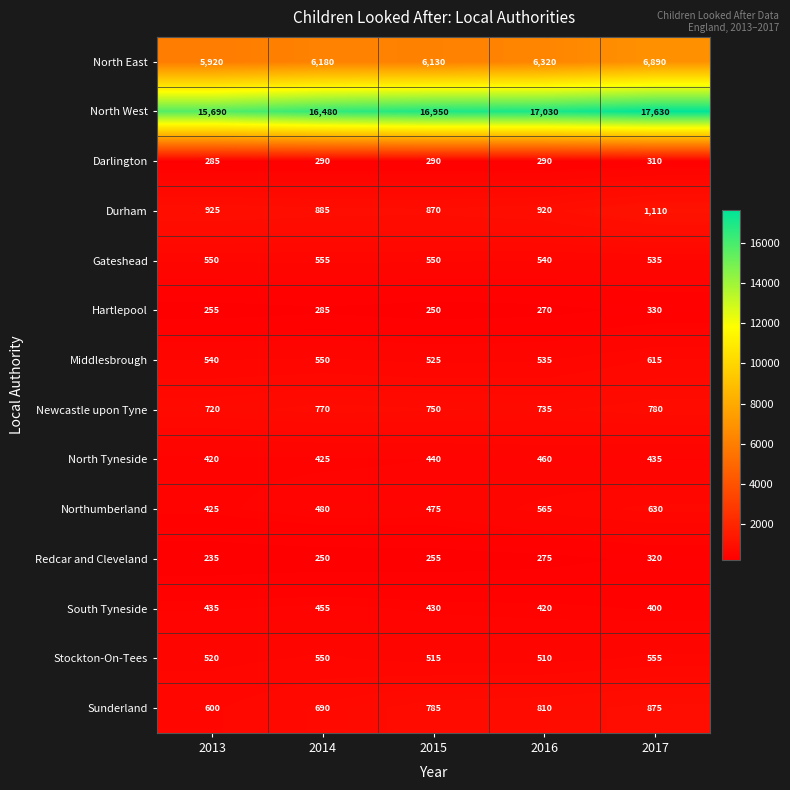

At how many categories does at least one series exceed 13714?

5